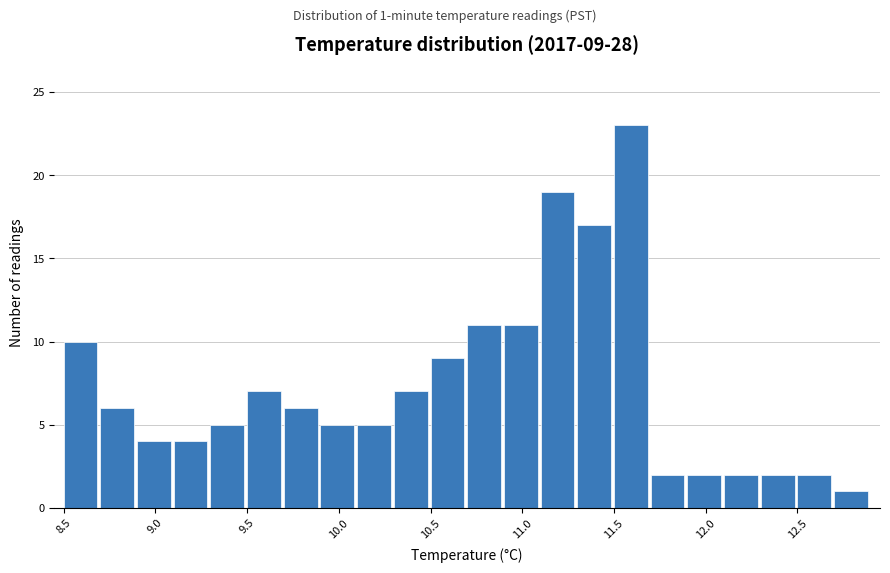

Which range on the x-axis has the tallest bar?

11.5 to 11.7